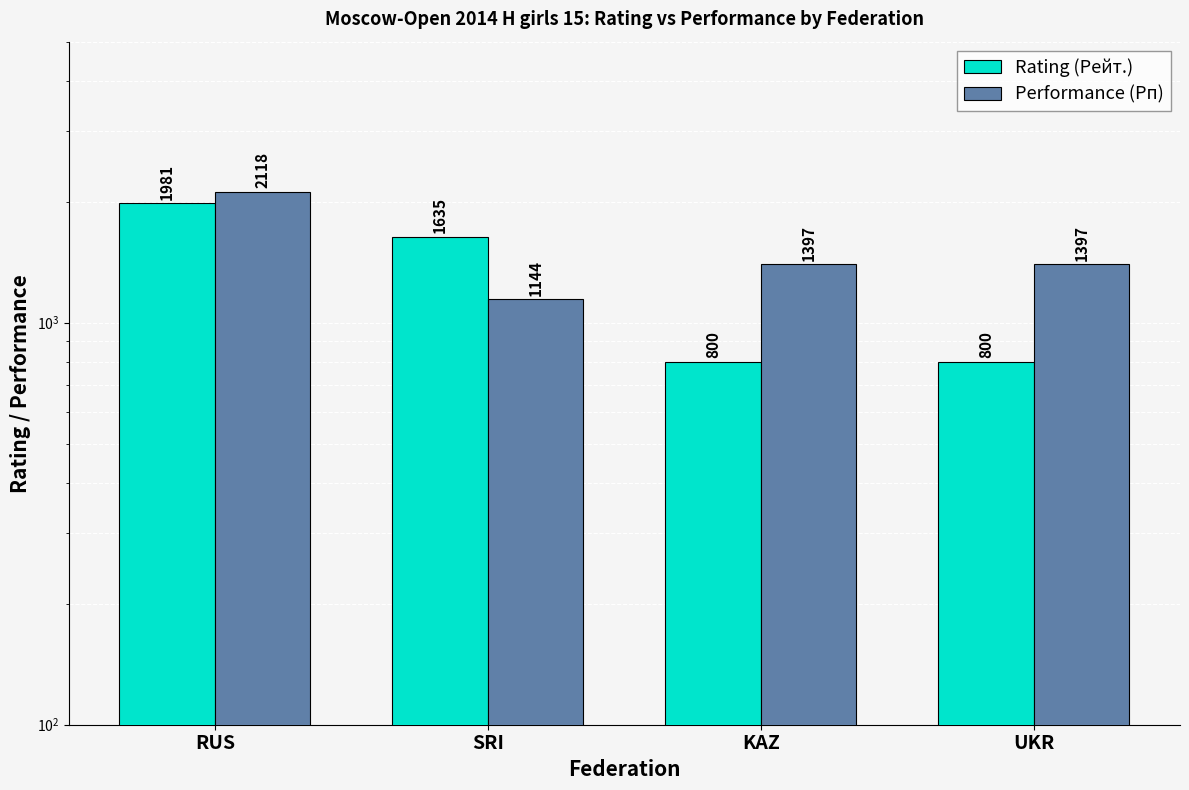

How many bars are there in each group?

2